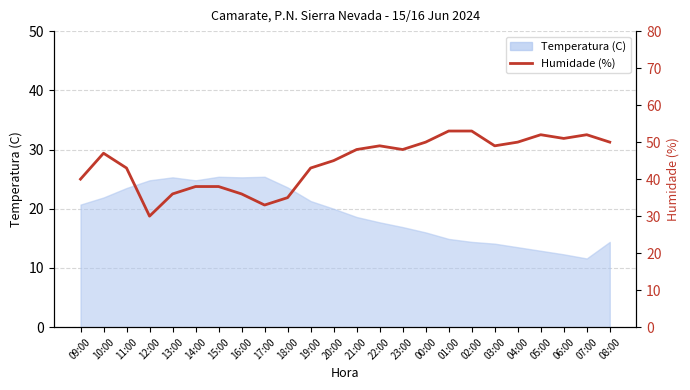

How many lines are shown in the chart?

1